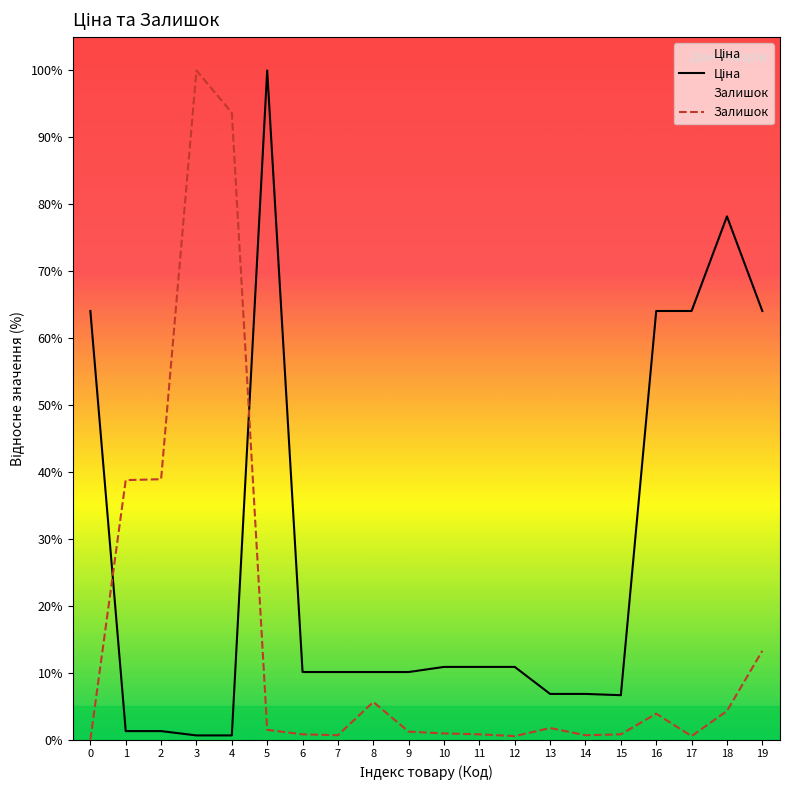

What is the value of the Залишок point at the 4th from the left?

100.0